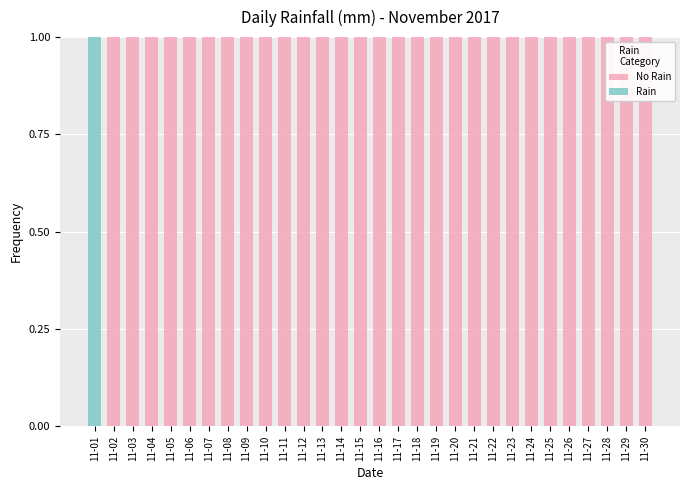

Which series has the largest total across all categories?

No Rain